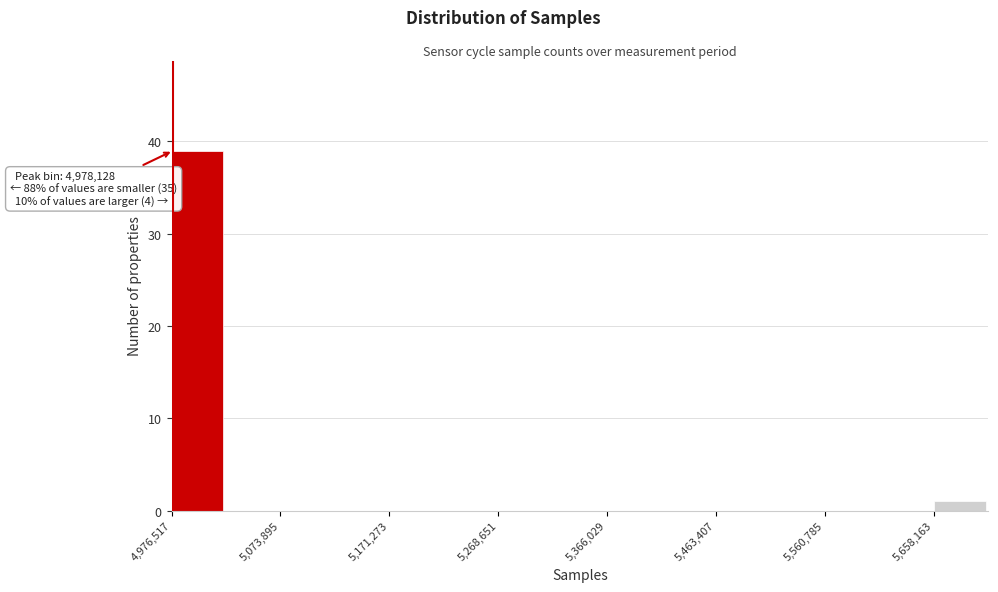

Over which range of the x-axis is the bar tallest?

4980000 to 5030000